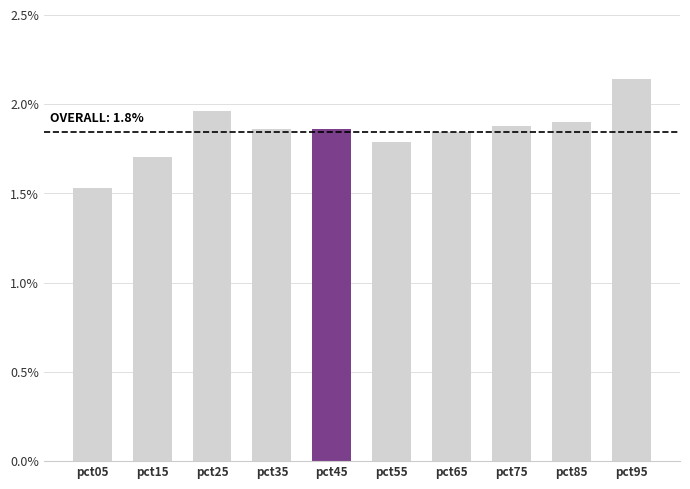

At which label is the value closest to 1?

pct05